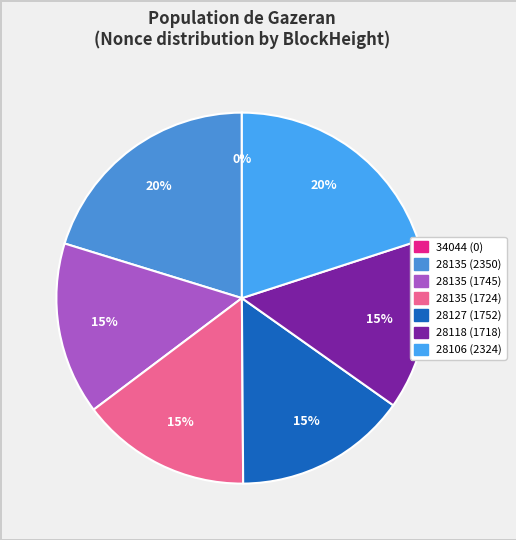

Which category has the biggest portion of the pie?

28135